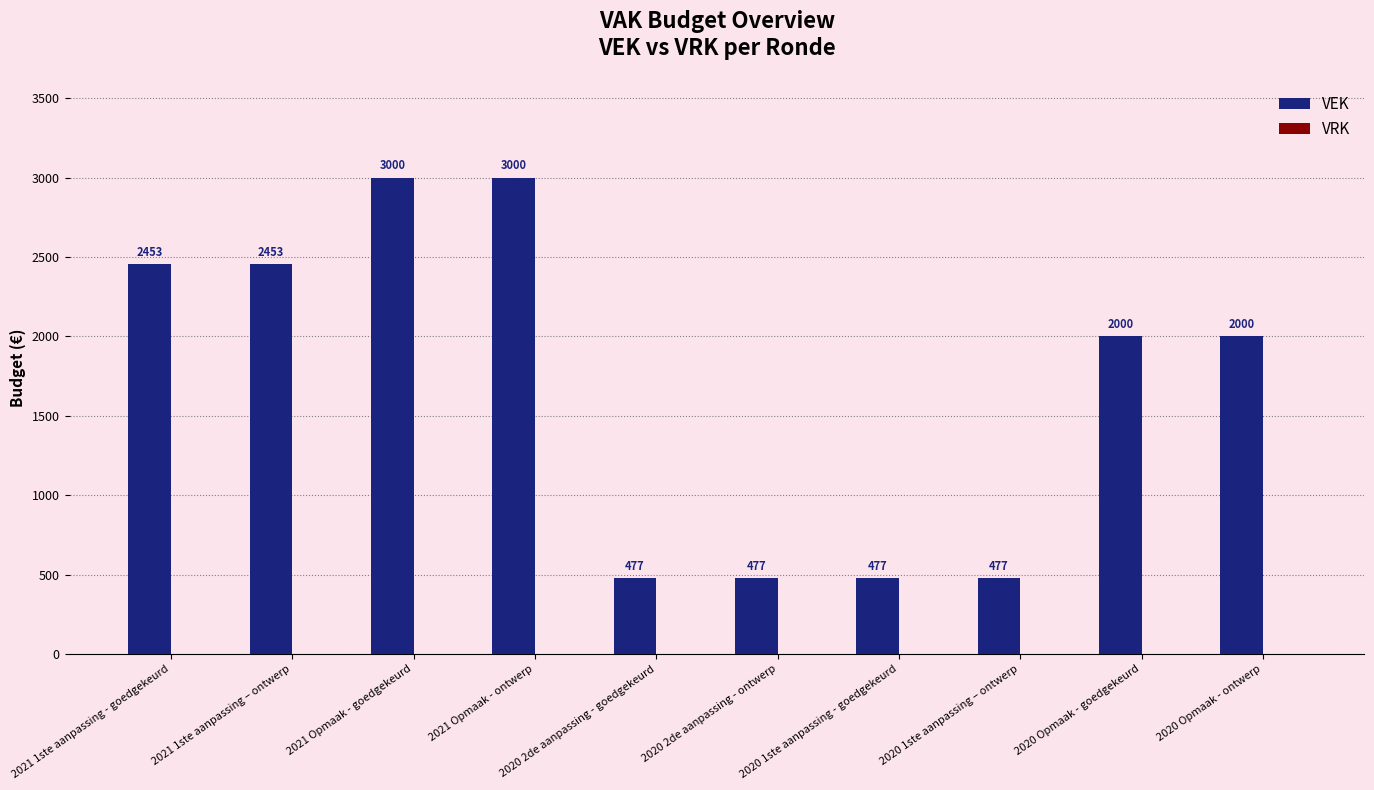

Between 2021 Opmaak - goedgekeurd and 2021 1ste aanpassing – ontwerp, which is larger?

2021 Opmaak - goedgekeurd